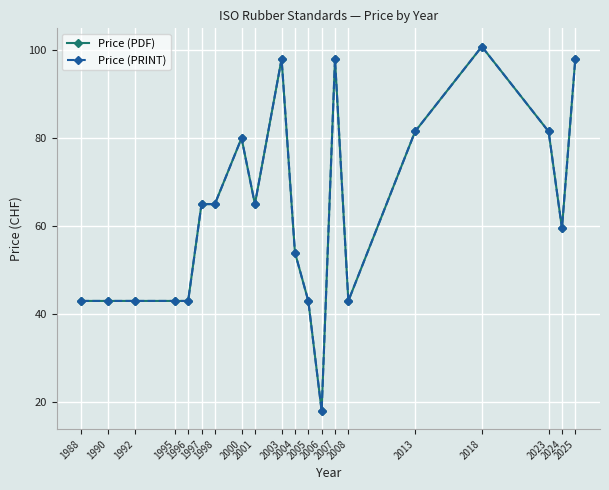

At which category does Price (PDF) reach its first local peak?

2000